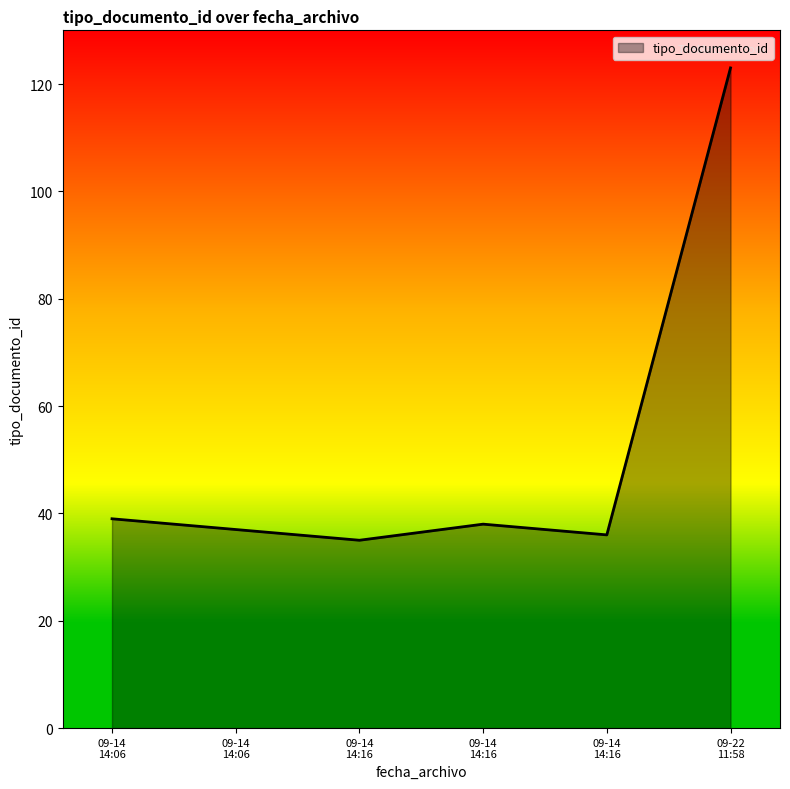

Rank the categories by value from highest to lowest.

2015-09-22 11:58:31, 2015-09-14 14:06:53, 2015-09-14 14:16:01, 2015-09-14 14:06:53, 2015-09-14 14:16:01, 2015-09-14 14:16:01